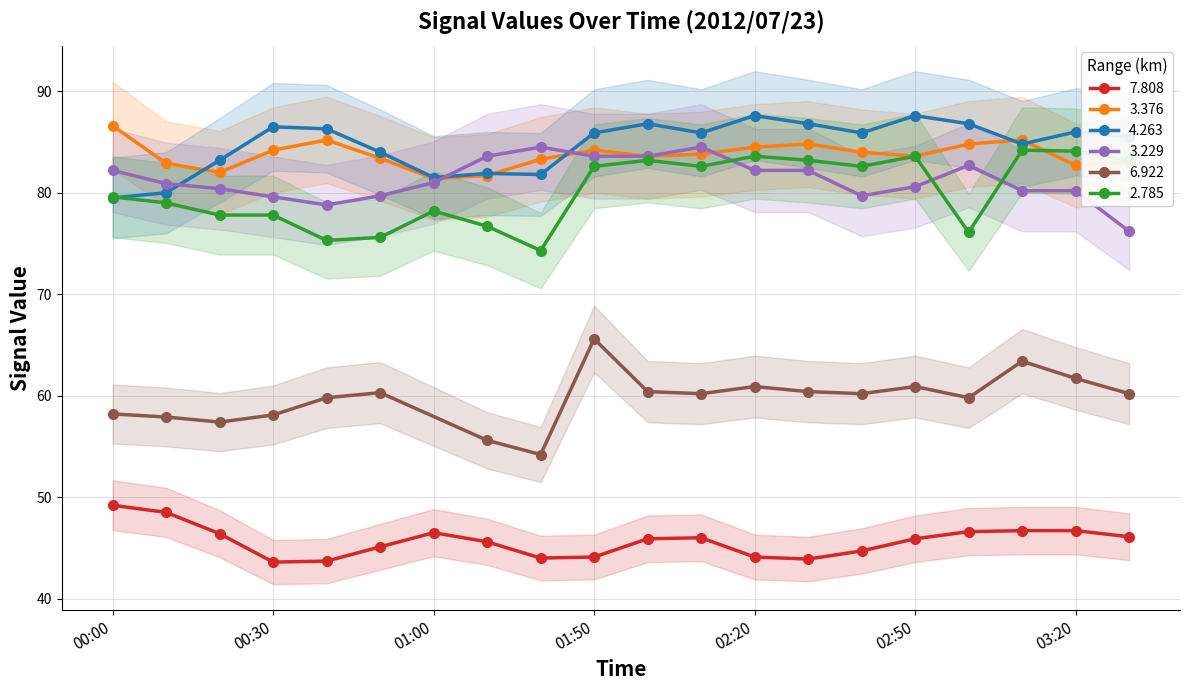

What position from the left is 02:10?

12